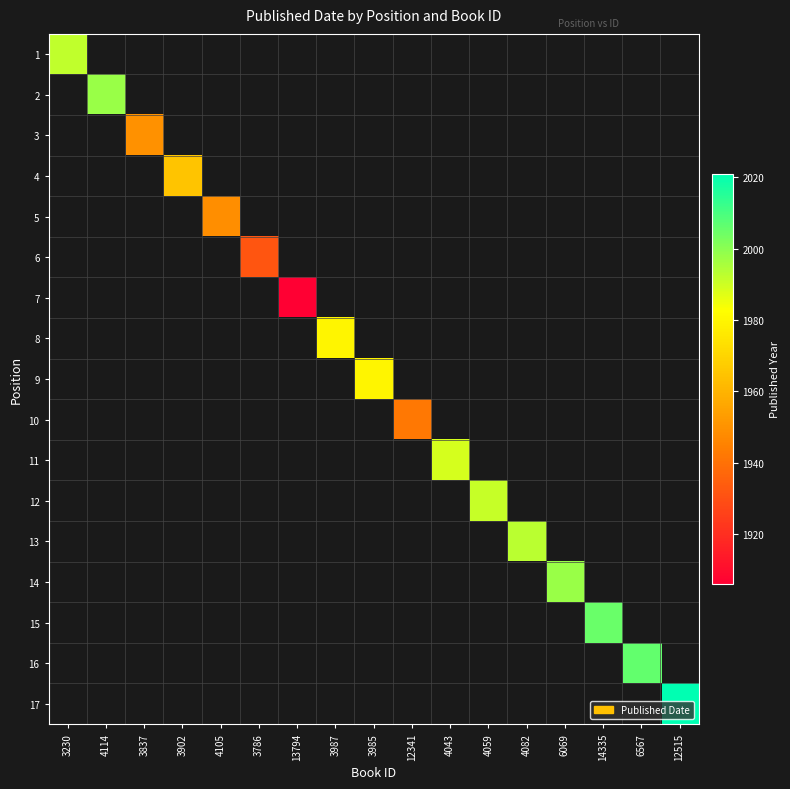

Is the value of 11 at 13794 greater than the value of 2 at 3902?

No